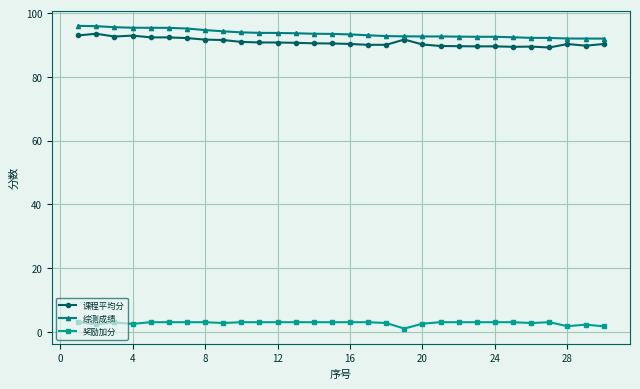

What is the average value of the 综测成绩 series?

93.6